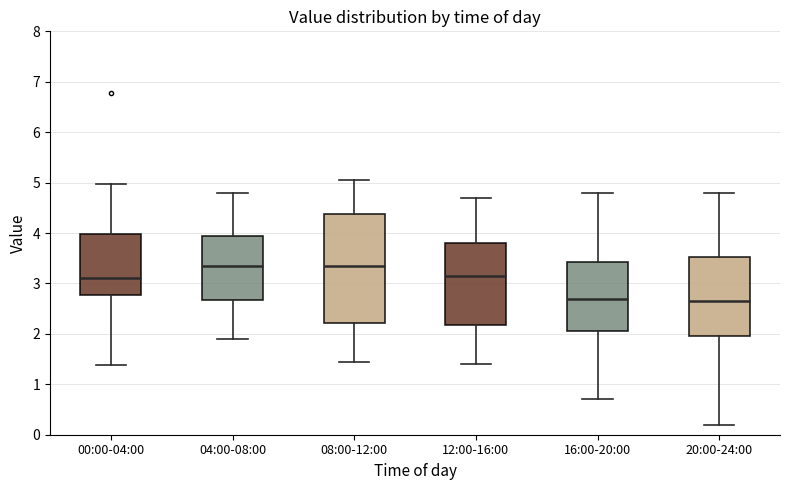

Reading left to right, transcribe this box plot: for each box, give where its median line is, the range the box spans, and where its two whiskers end, as read against the y-axis. The values are not printed on the chart, so give them approximately, as read against the axis.

00:00-04:00: median 3.1, box 2.8 to 4.0, whiskers 1.4 to 5.0
04:00-08:00: median 3.4, box 2.7 to 4.0, whiskers 1.9 to 4.8
08:00-12:00: median 3.4, box 2.2 to 4.4, whiskers 1.5 to 5.1
12:00-16:00: median 3.2, box 2.2 to 3.8, whiskers 1.4 to 4.7
16:00-20:00: median 2.7, box 2.1 to 3.4, whiskers 0.7 to 4.8
20:00-24:00: median 2.7, box 2.0 to 3.5, whiskers 0.2 to 4.8